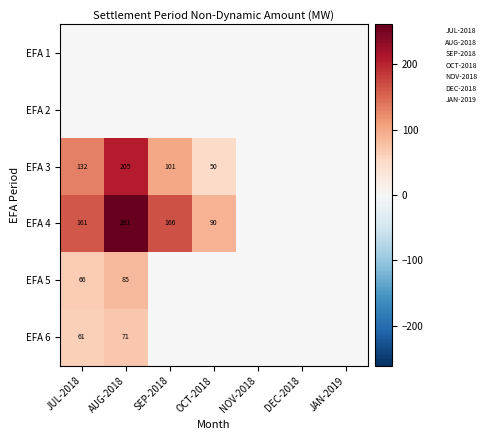

What is the spread (max minus min) of values at OCT-2018?

90.3